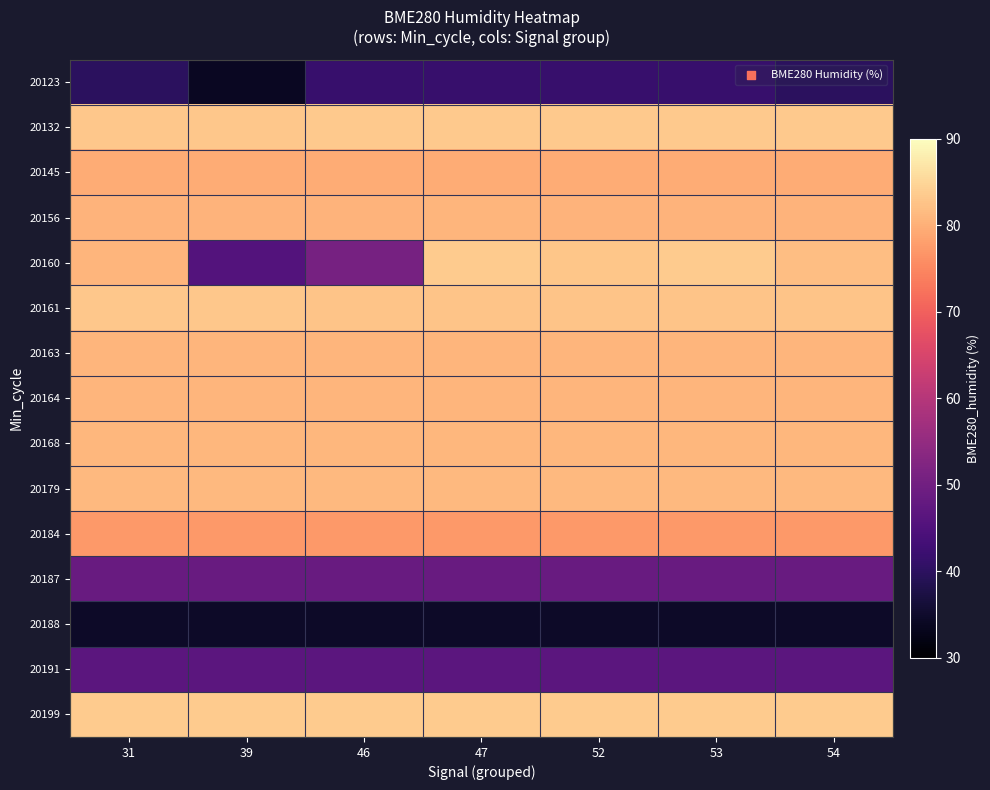

Which category has the highest value across all series?

47